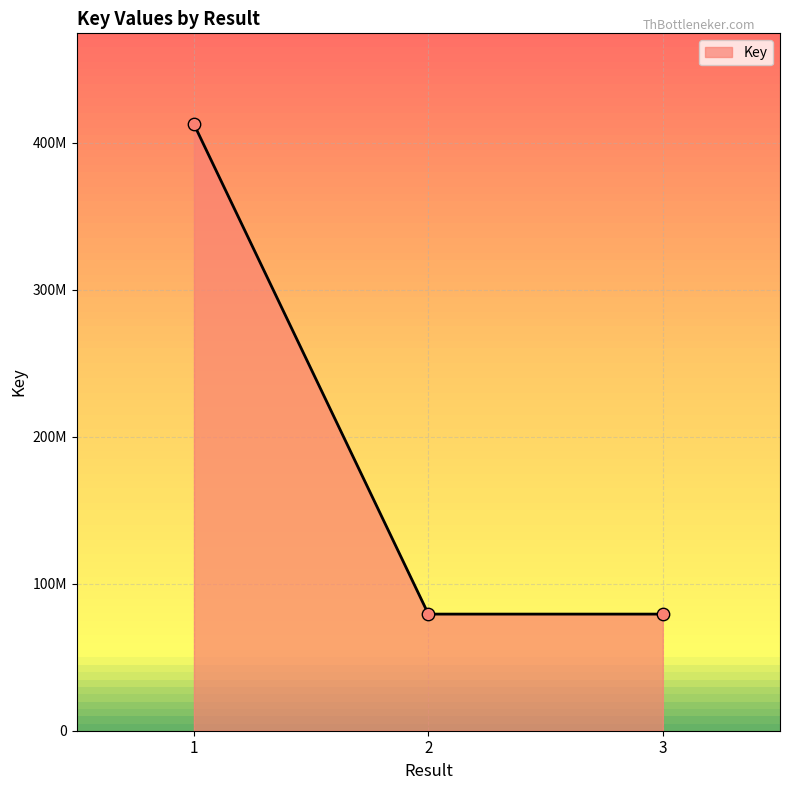

What is the ratio of the value at 2 to the value at 1?

0.2